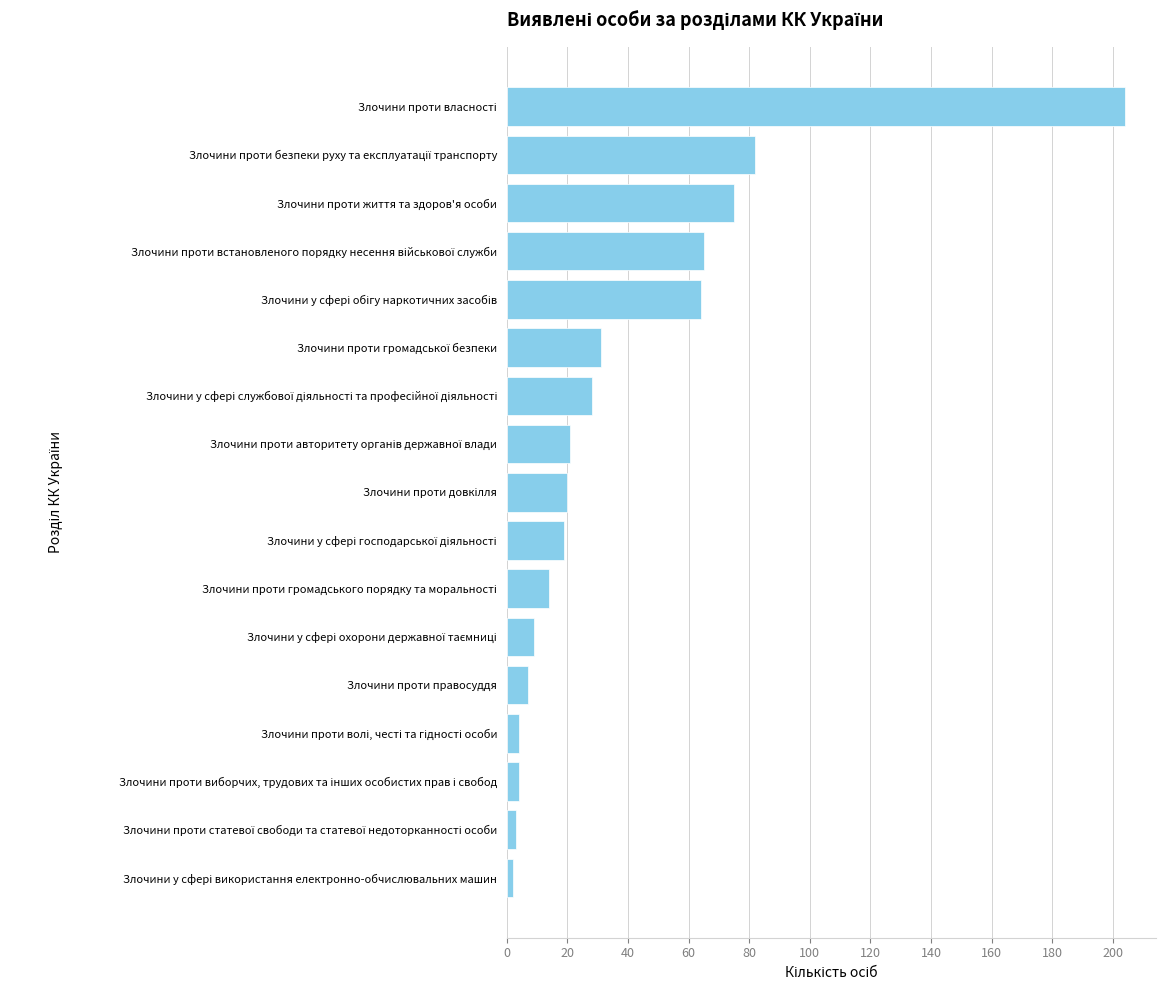

What is the greatest value displayed?

204